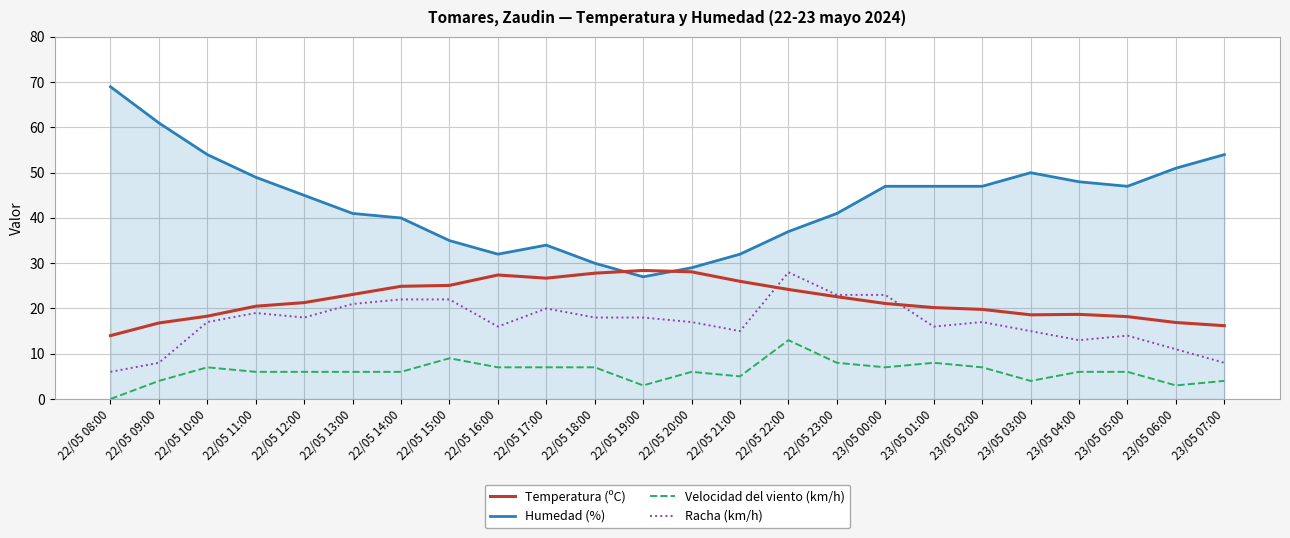

Is it true that Racha (km/h) equals 28.3 at 23/05 02:00?

False